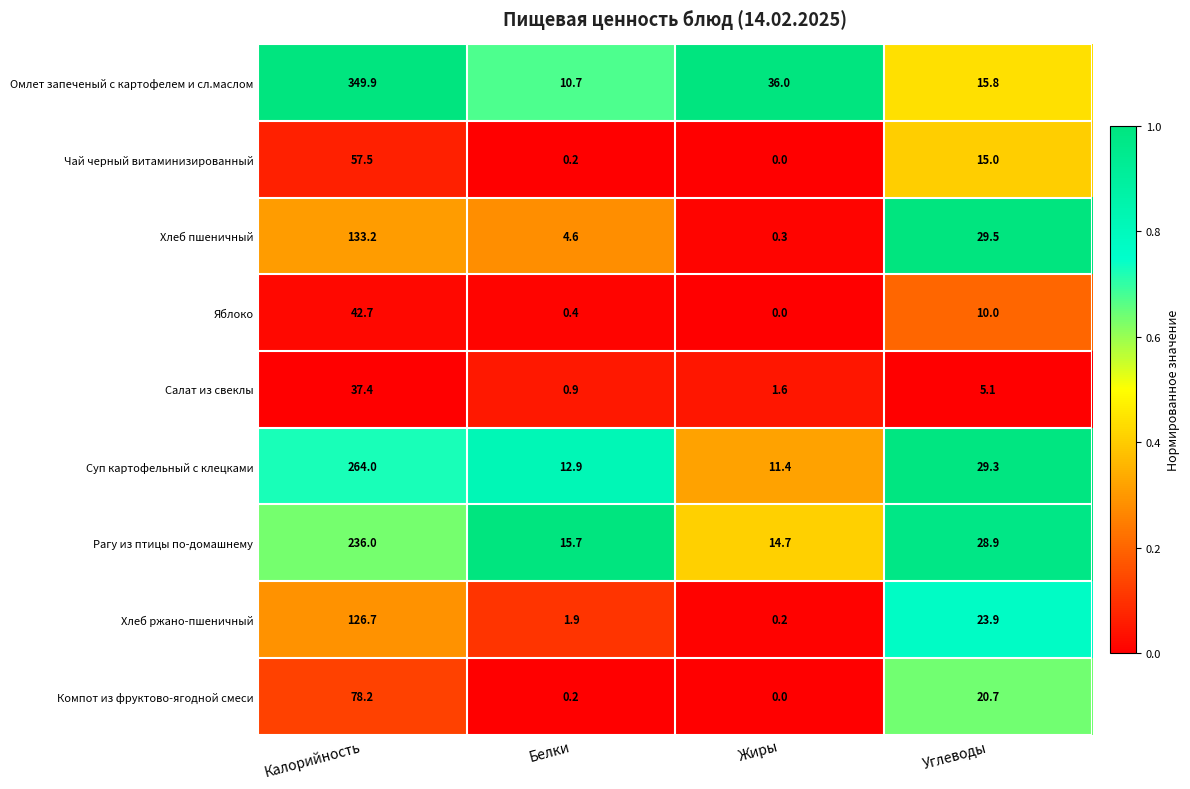

Which series changed the most between Белки and Углеводы?

Хлеб пшеничный